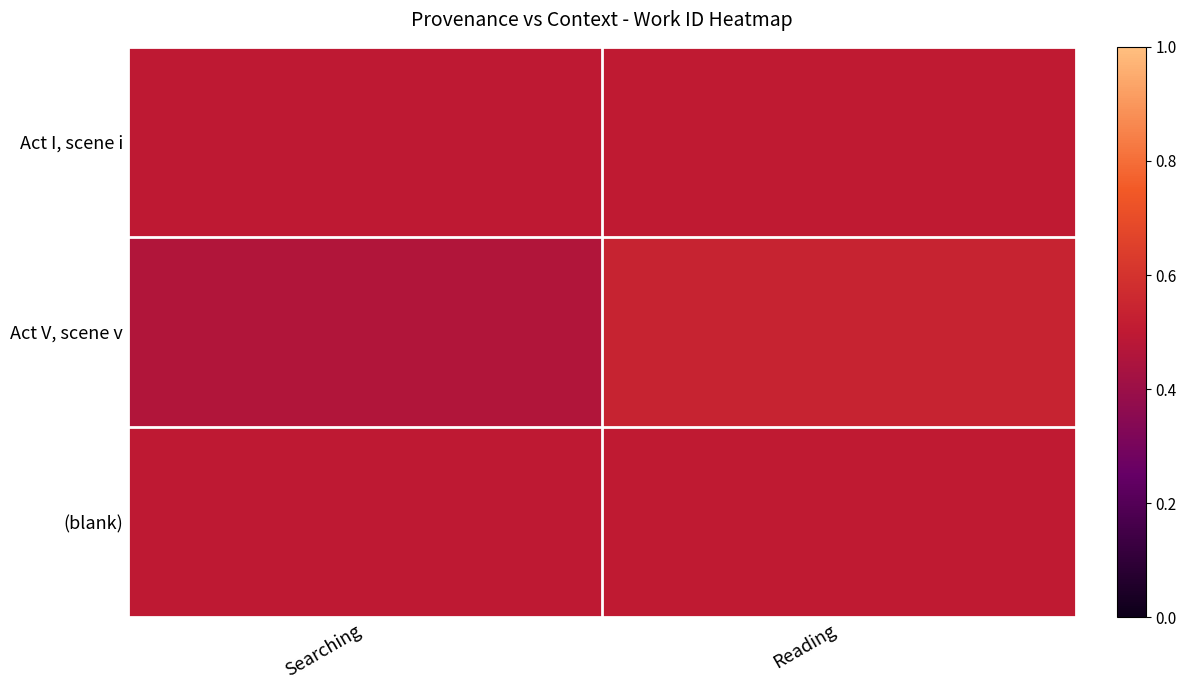

Which series has the largest range (max minus min)?

Act V, scene v